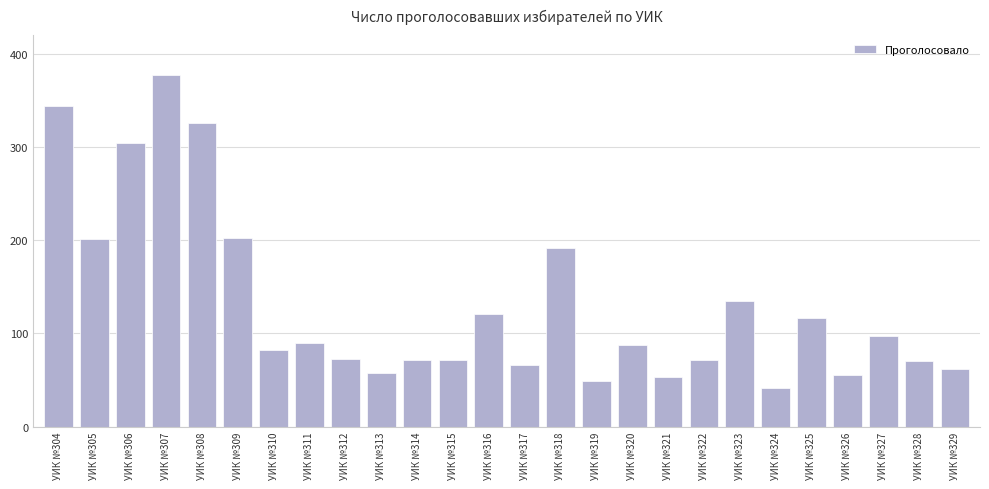

Which has a higher value, УИК №310 or УИК №316?

УИК №316